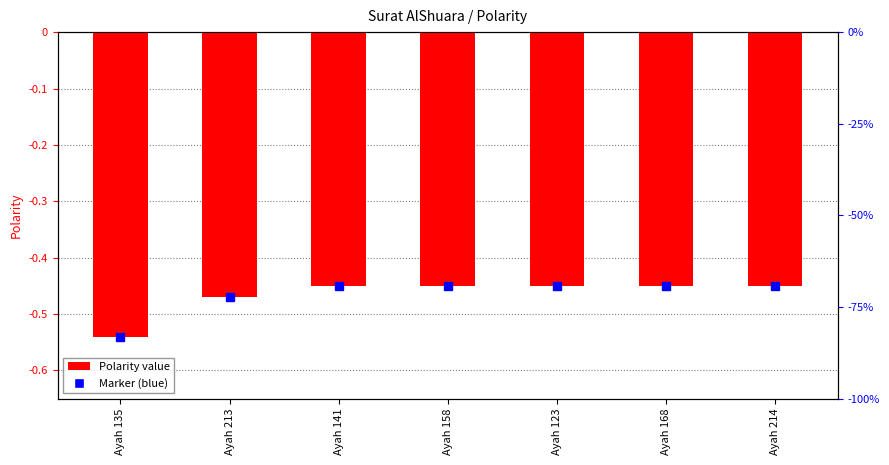

How many series are shown in this chart?

1